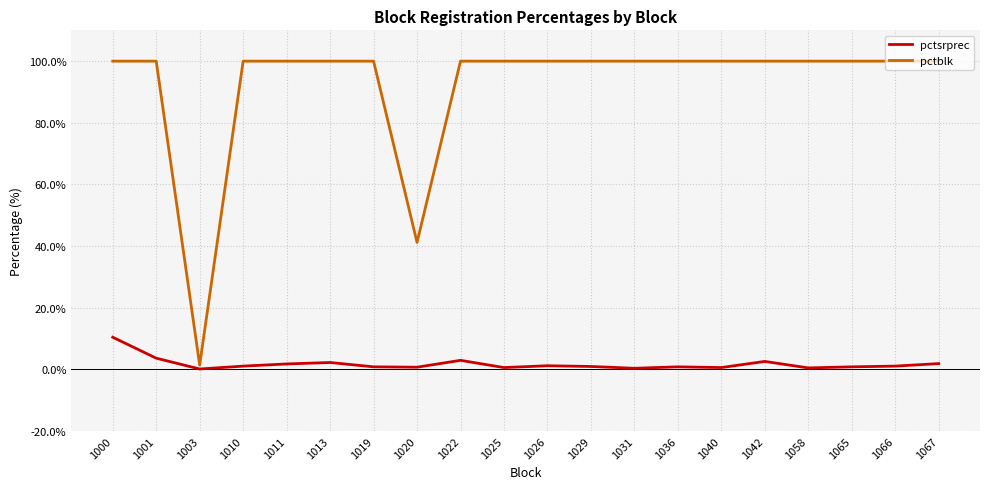

What is the difference between the second highest and minimum values in the pctsrprec series?

3.5